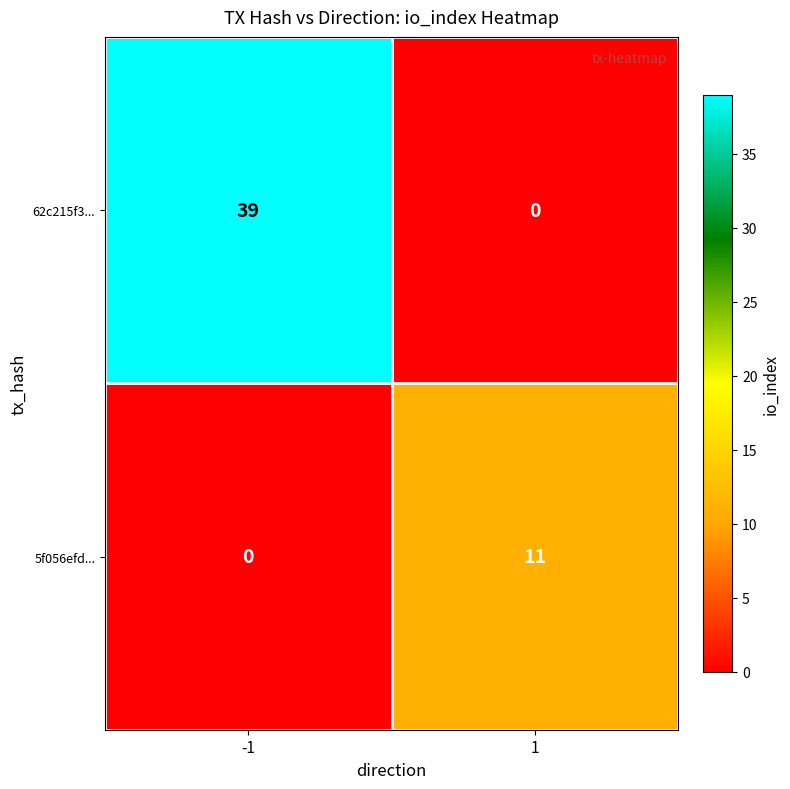

What is the spread (max minus min) of values at 1?

11